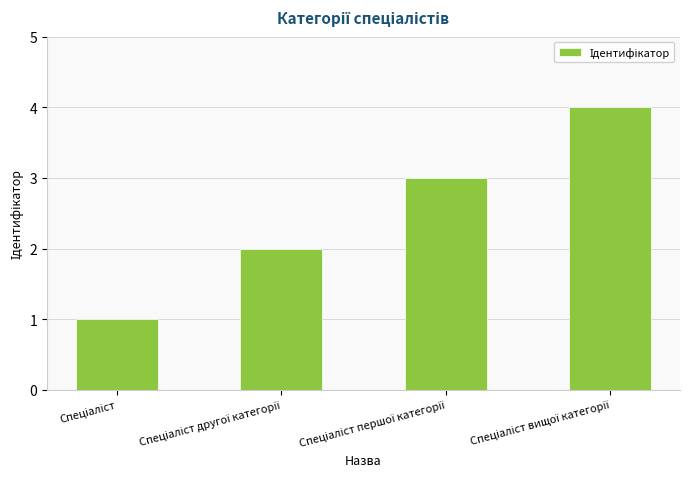

What is the greatest value displayed?

4